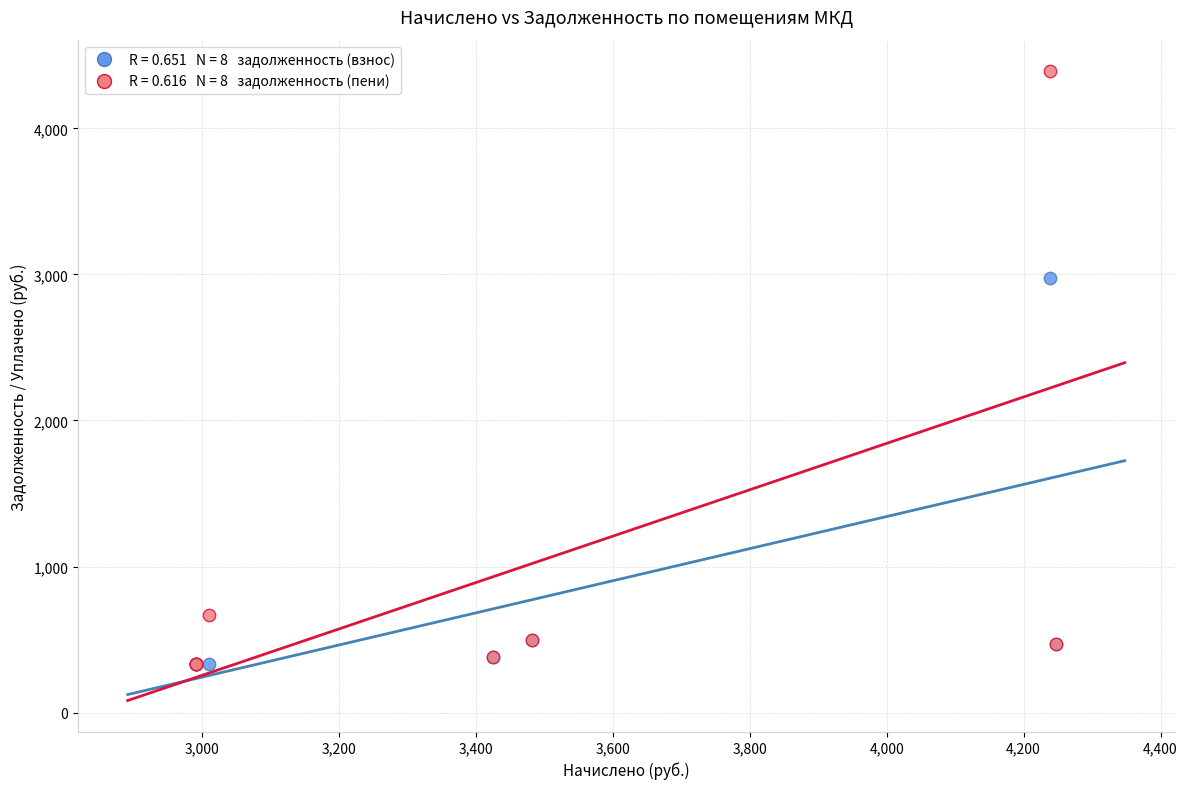

Across all series, what Y value is closest to 2361?

2978.6